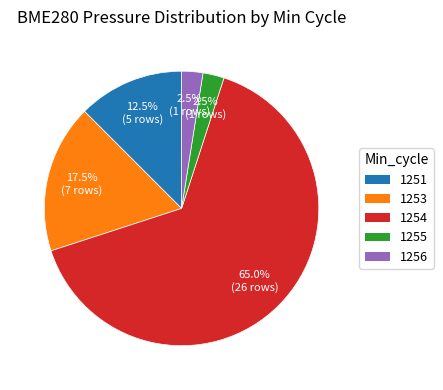

Combined, what portion of the pie is 1251 and 1254?

77.5%